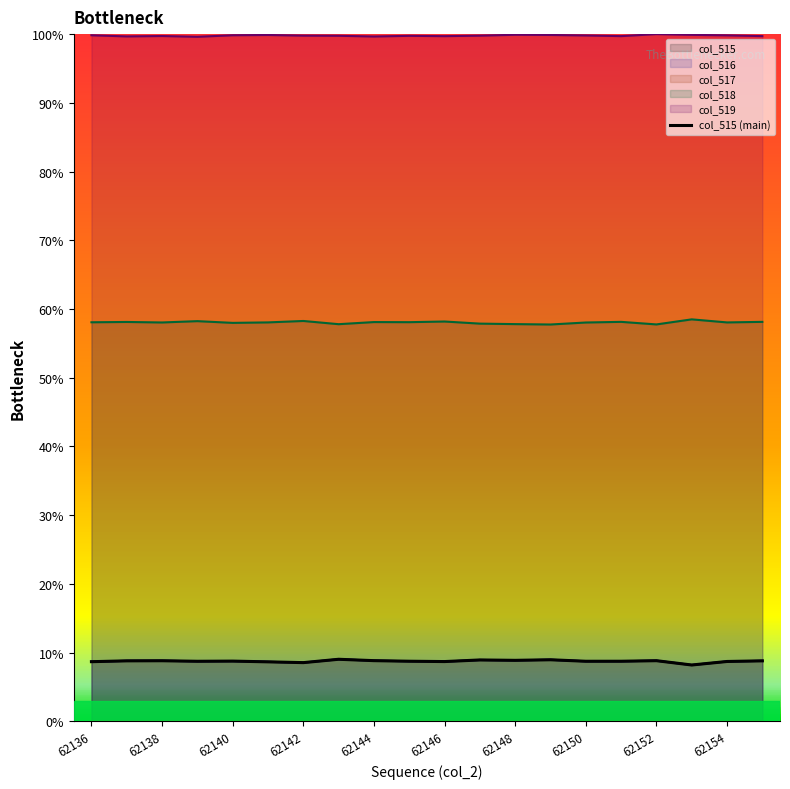

How many series are shown in this chart?

5